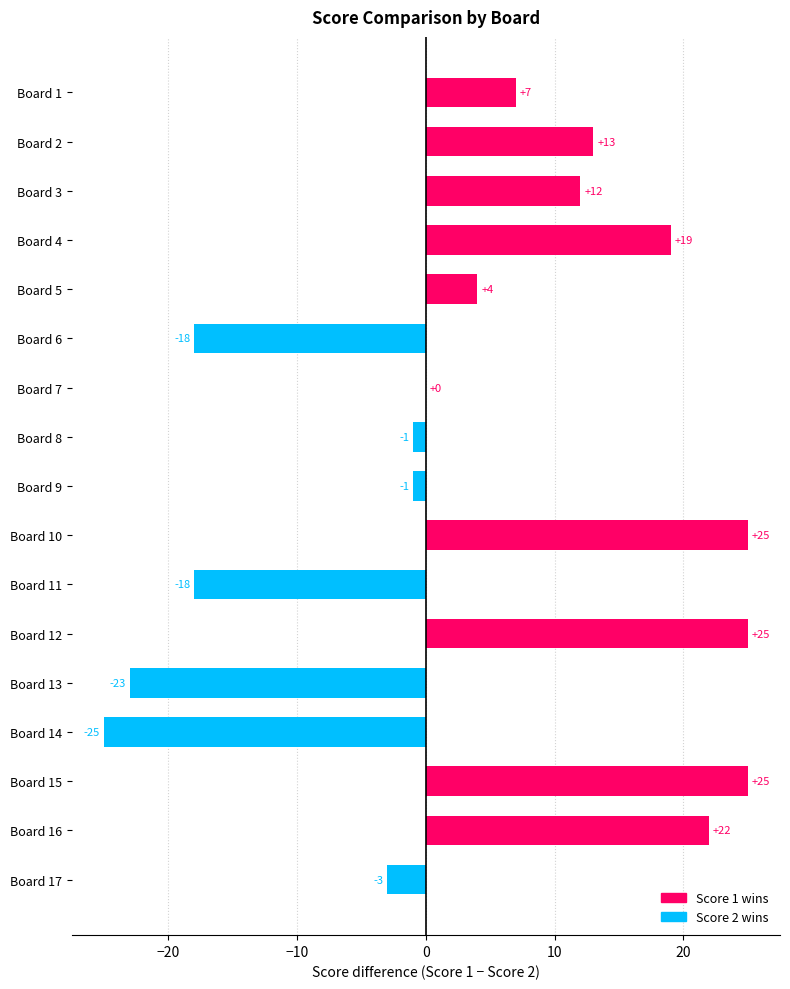

Where is the data nearest to the value 0?

Board 7